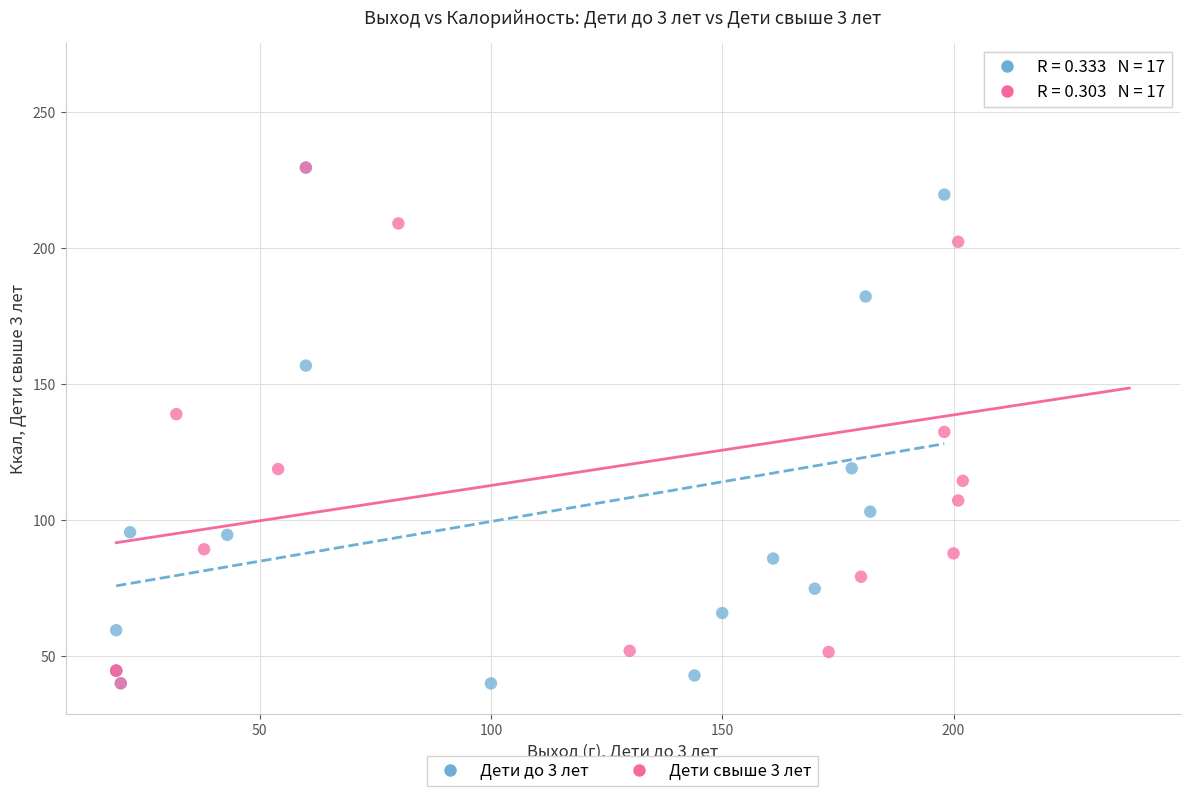

Which series has the widest spread of Y values?

Дети свыше 3 лет